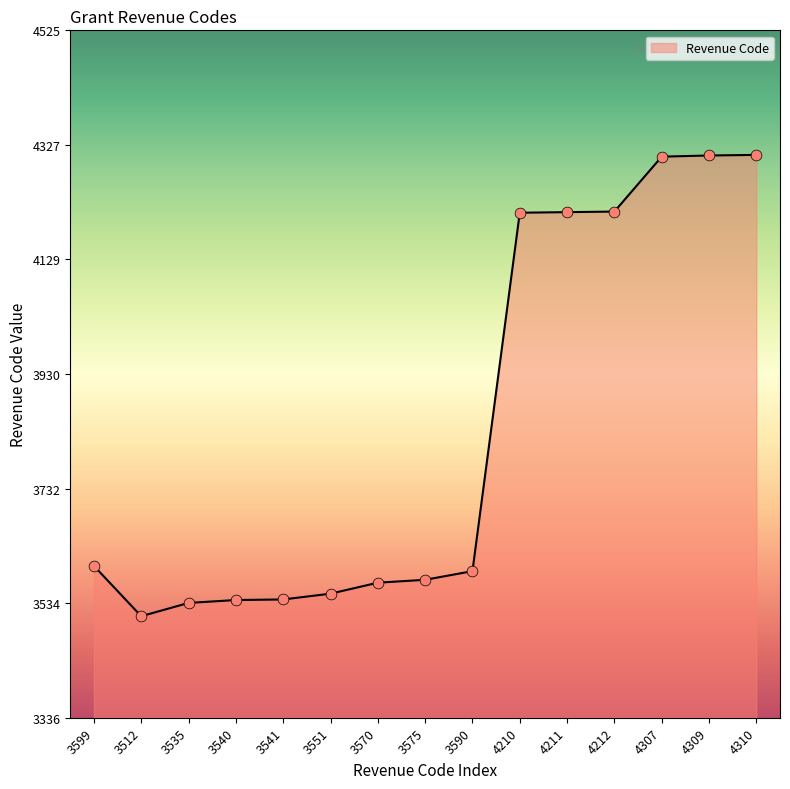

Which has a higher value, 4307 or 3535?

4307